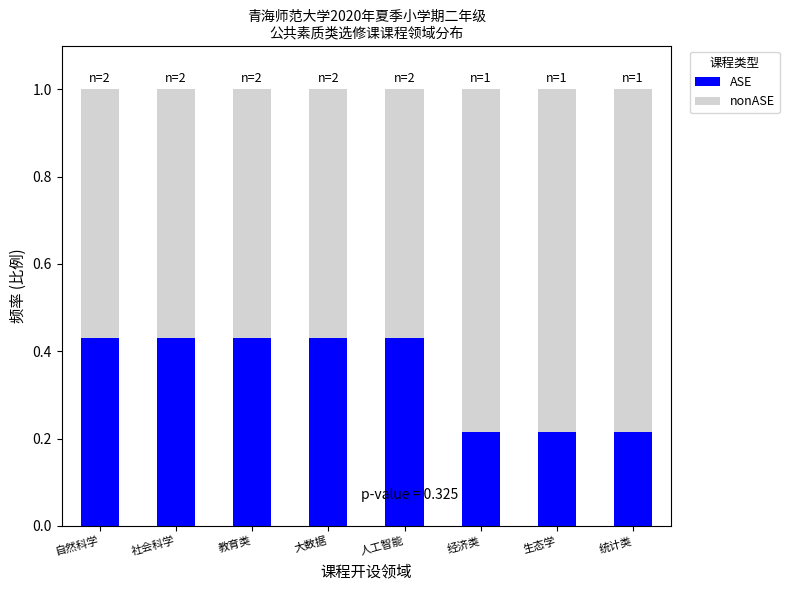

Count the ASE values in the range 0 to 1.

8